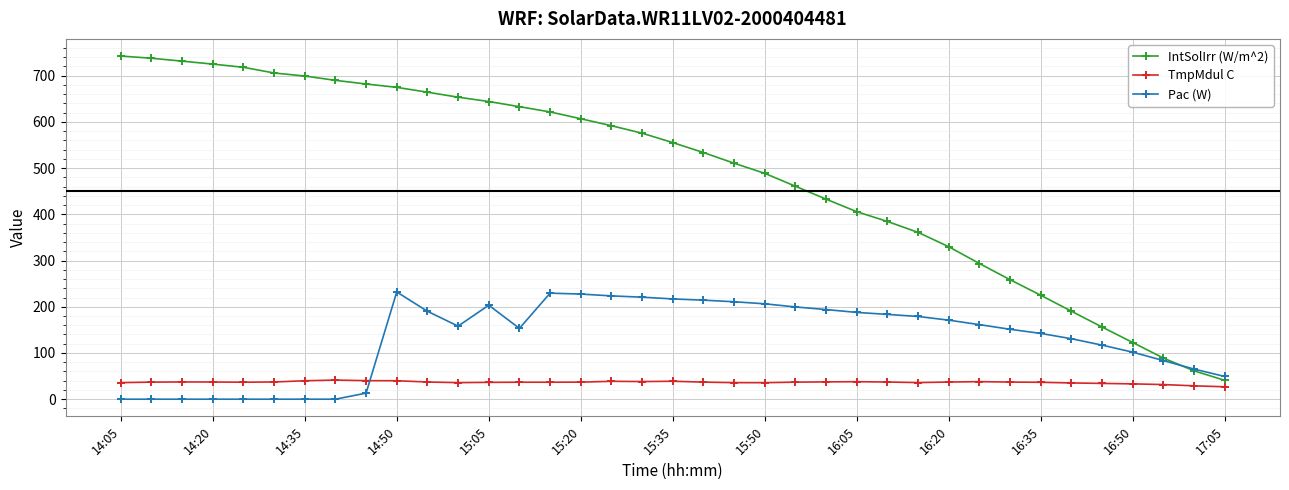

List the series in order of their peak value, lowest first.

TmpMdul C, Pac (W), IntSolIrr (W/m^2)